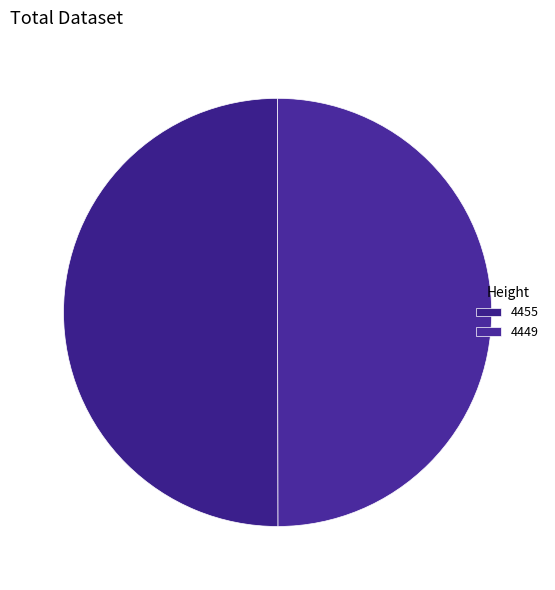

How many slices are in this pie chart?

2